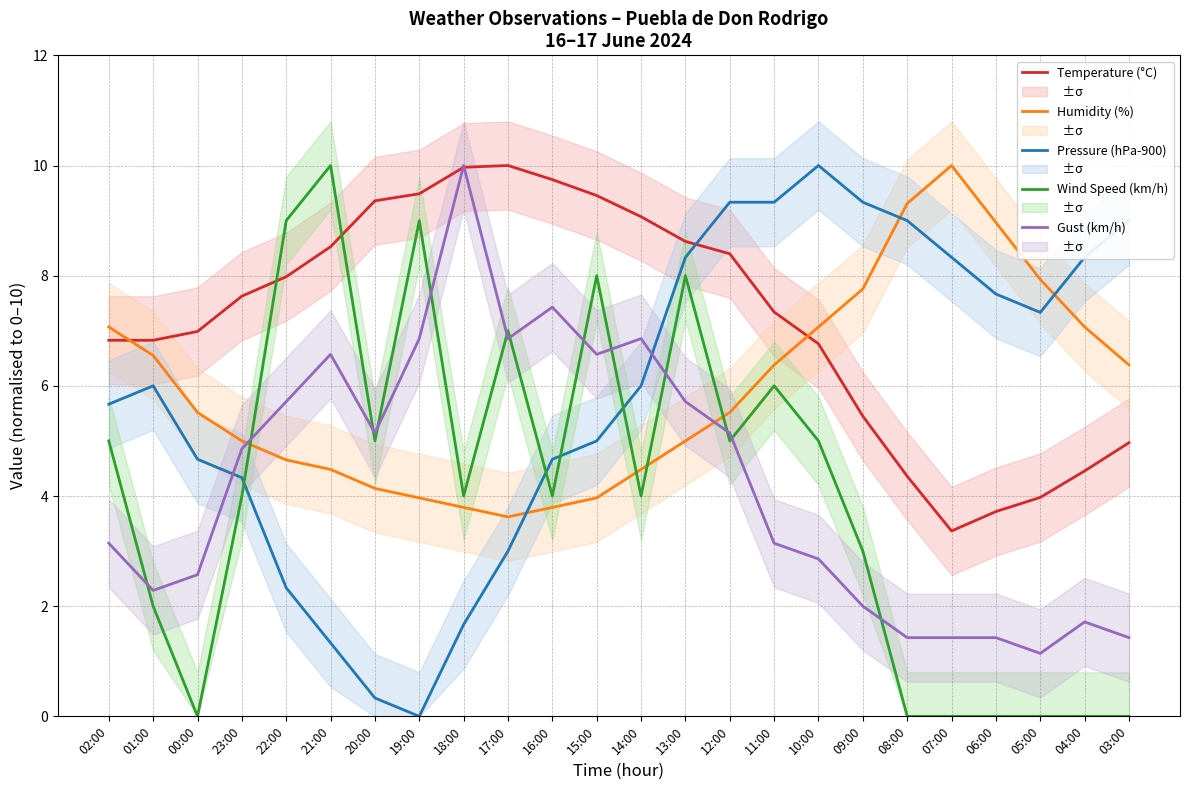

At how many categories does at least one series exceed 8?

19